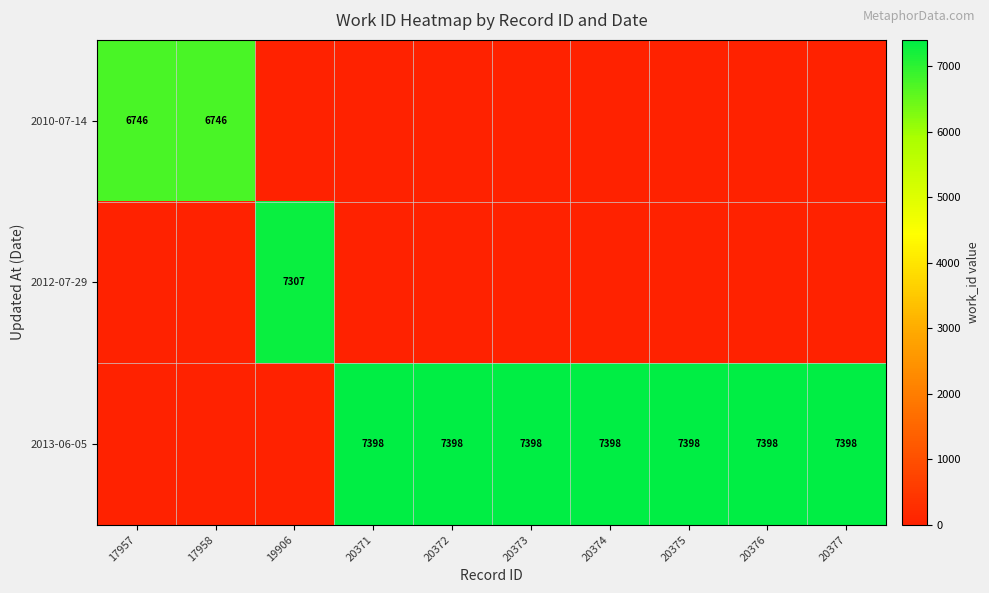

What is the total value across all series at 20374?

7398